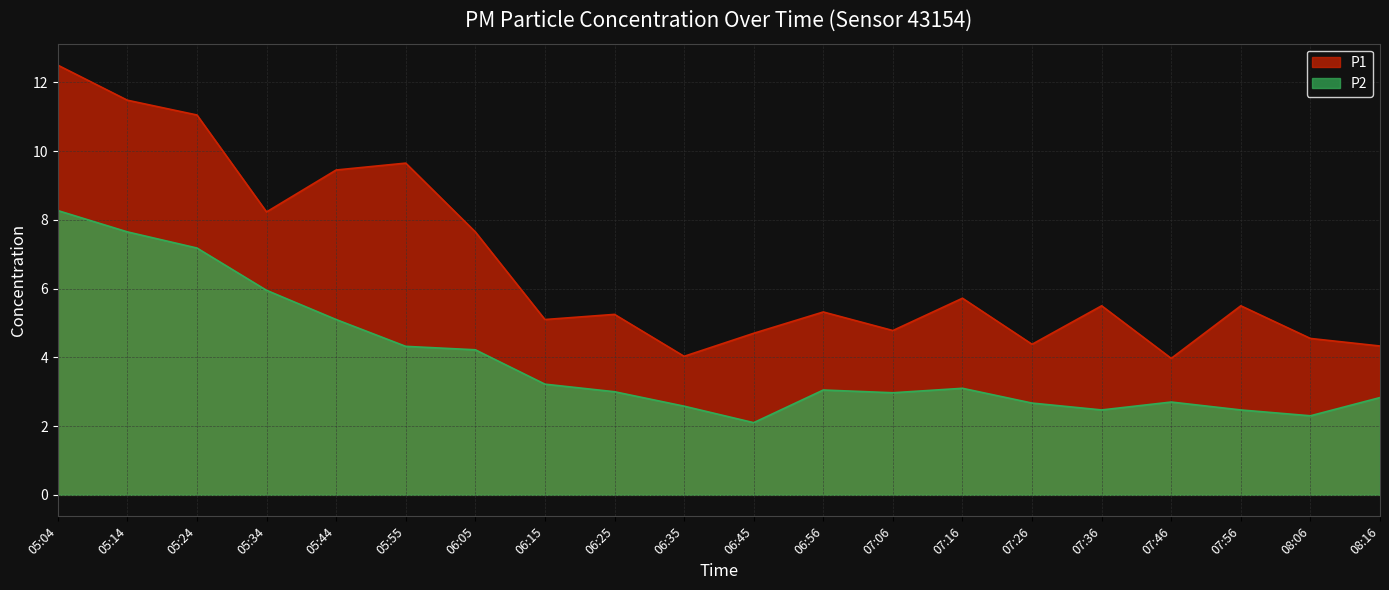

Reading left to right, extract all data points from this chart.

P1: 12.5	11.5	11.1	8.2	9.4	9.7	7.7	5.1	5.2	4.0	4.7	5.3	4.8	5.7	4.4	5.5	4.0	5.5	4.5	4.3
P2: 8.3	7.7	7.2	6.0	5.1	4.3	4.2	3.2	3.0	2.6	2.1	3.0	3.0	3.1	2.7	2.5	2.7	2.5	2.3	2.8